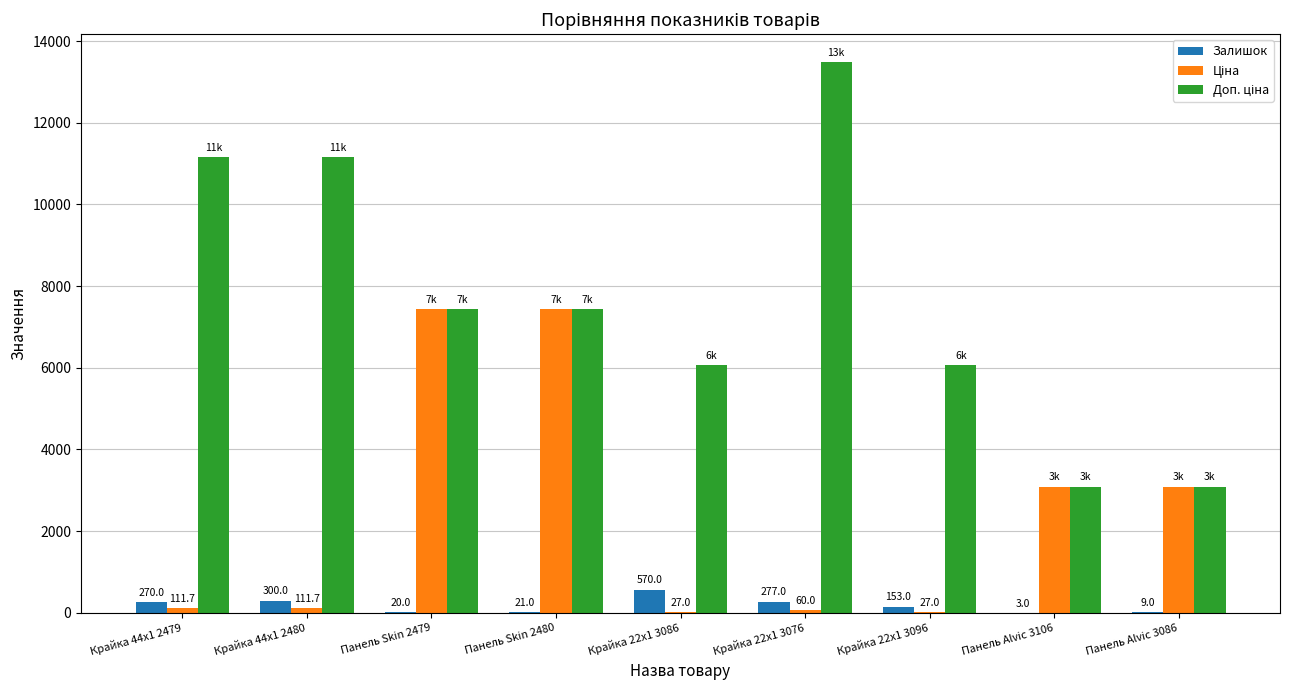

Are the bars grouped side by side (vs. stacked)?

Yes